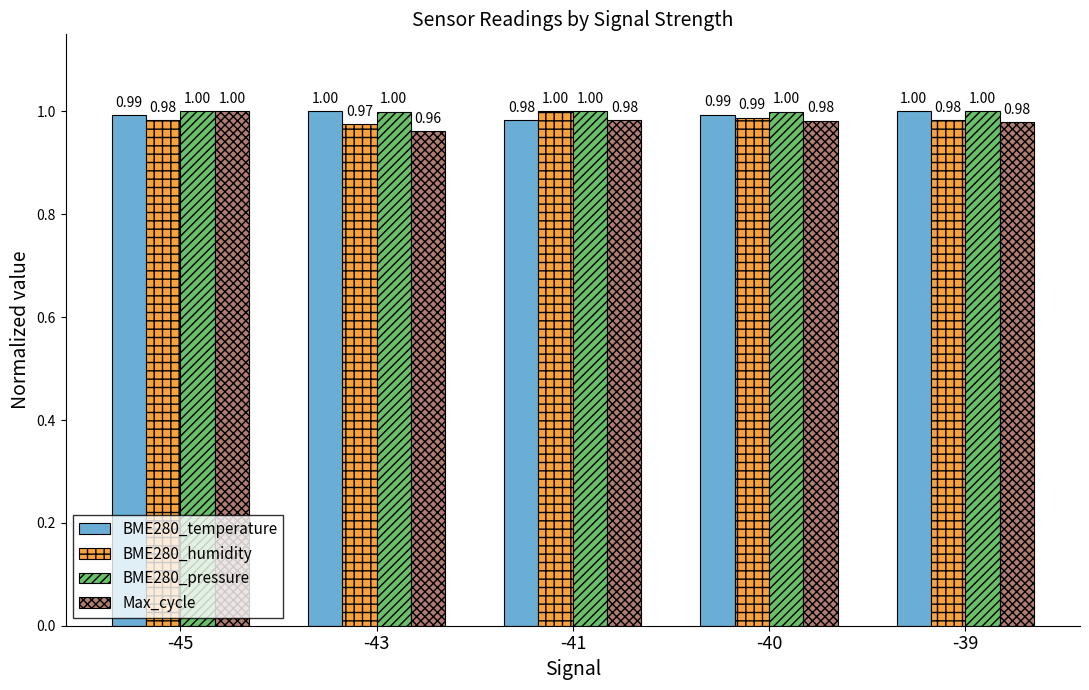

How many bars are there in each group?

4